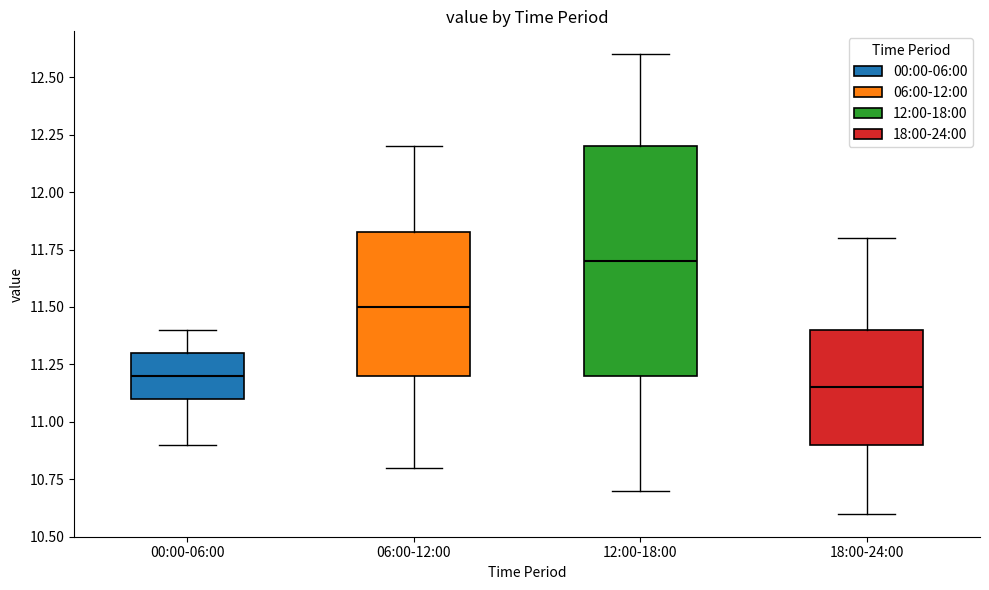

Which box has the lowest median line?

18:00-24:00